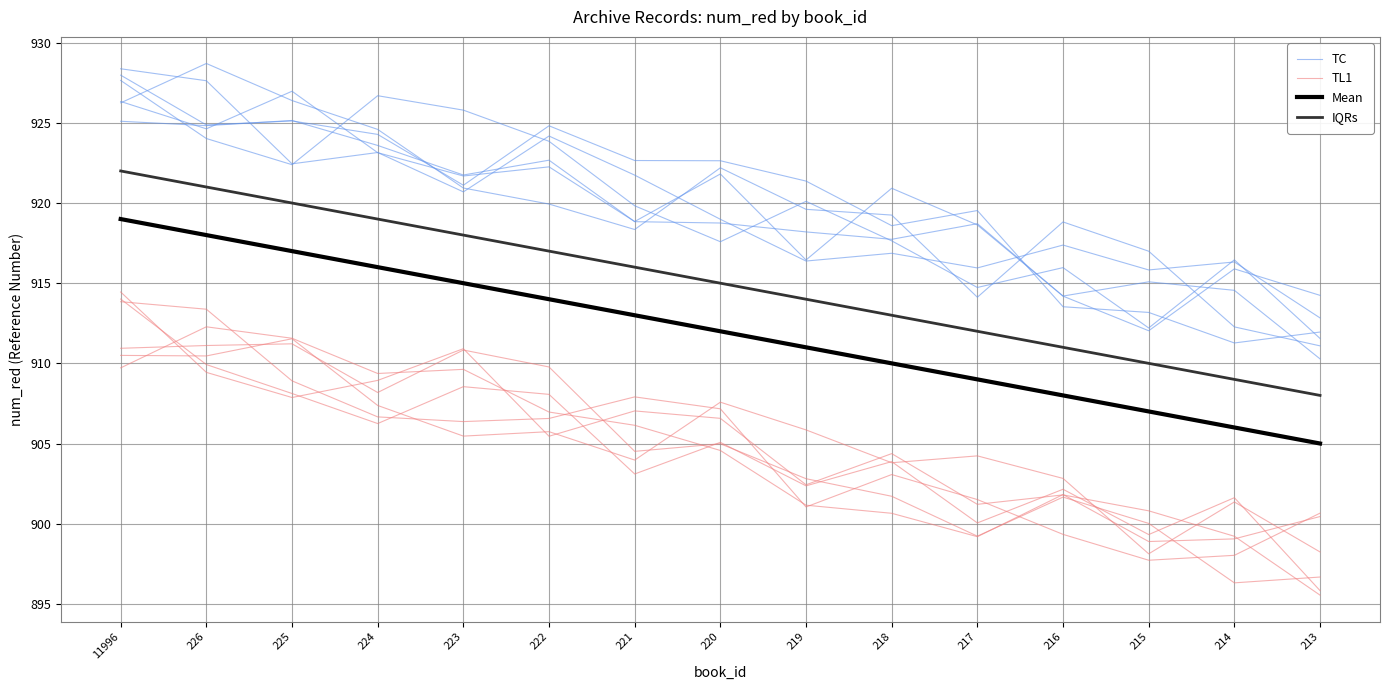

Rank the series at 219 from lowest to highest value.

TL1, Mean, IQRs, TC